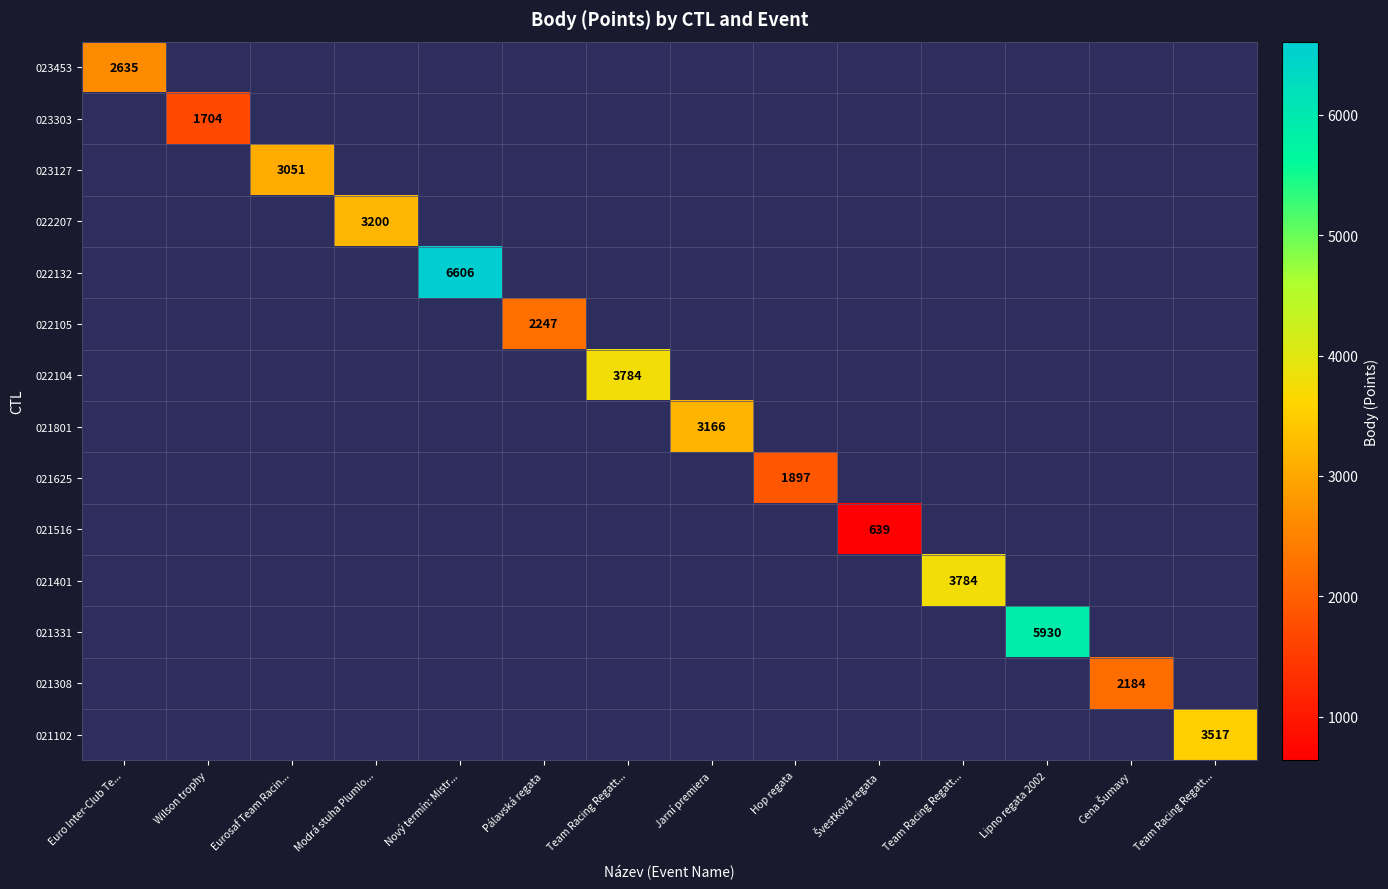

Which series has the largest total across all categories?

022132